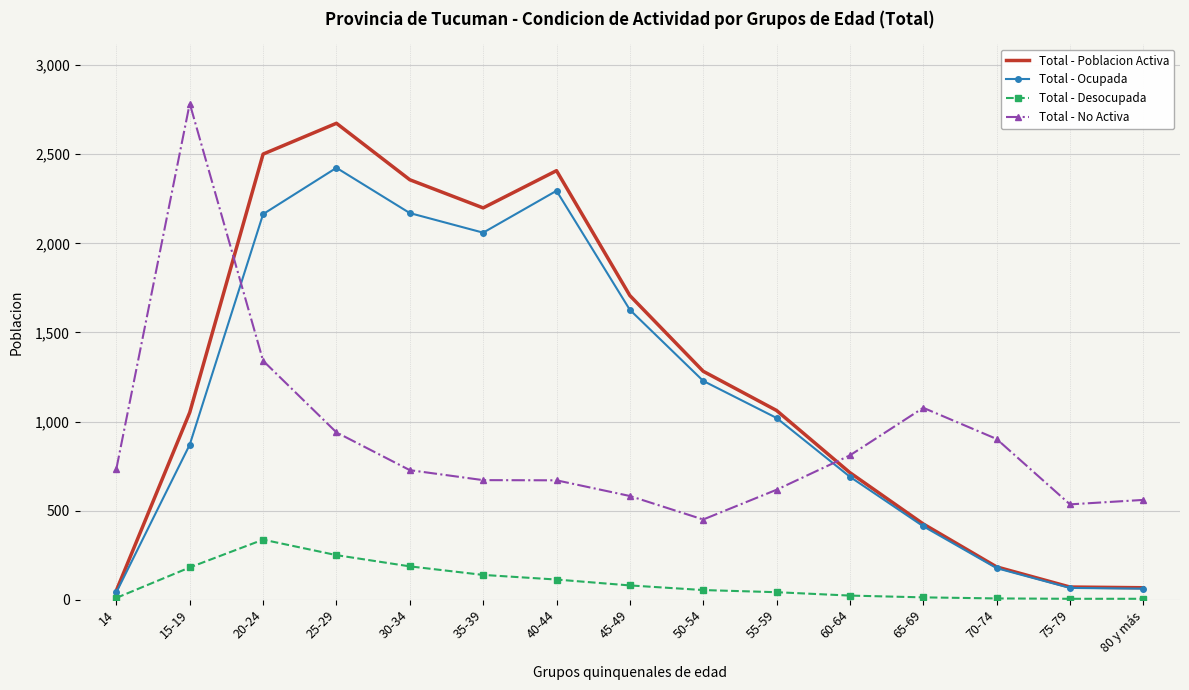

Which series has the largest total across all categories?

Total - Poblacion Activa